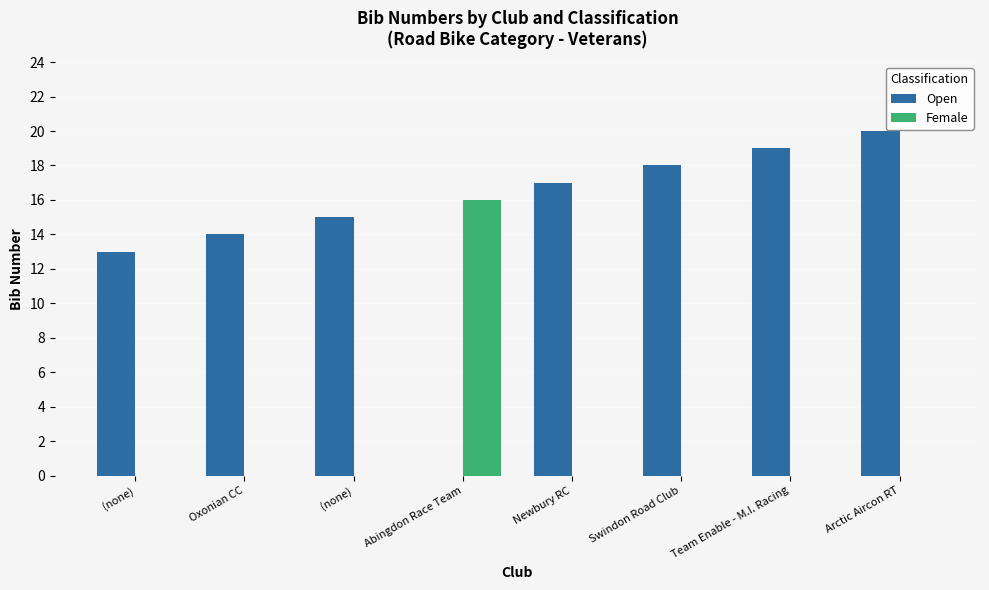

How many groups of bars are there?

8